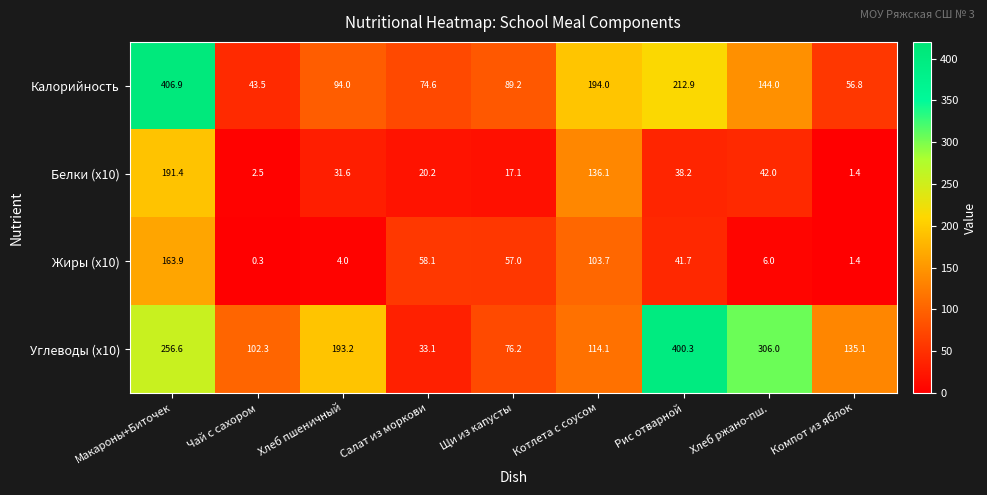

How many distinct data groups are displayed?

4